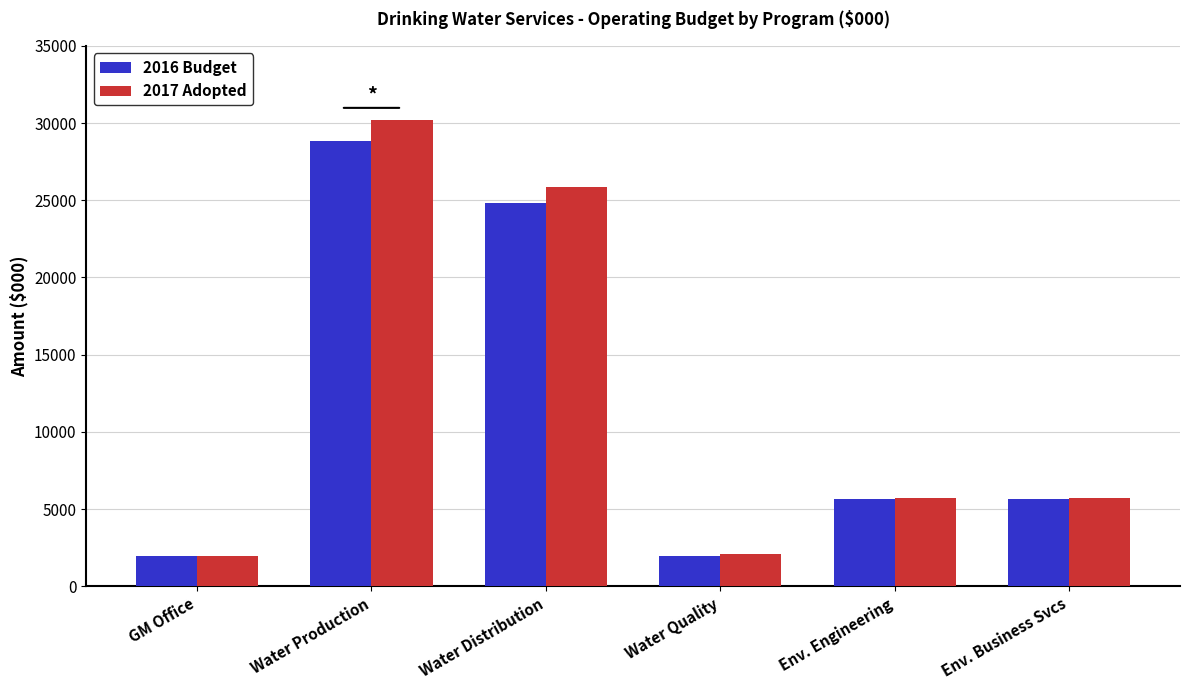

How many groups of bars are there?

6